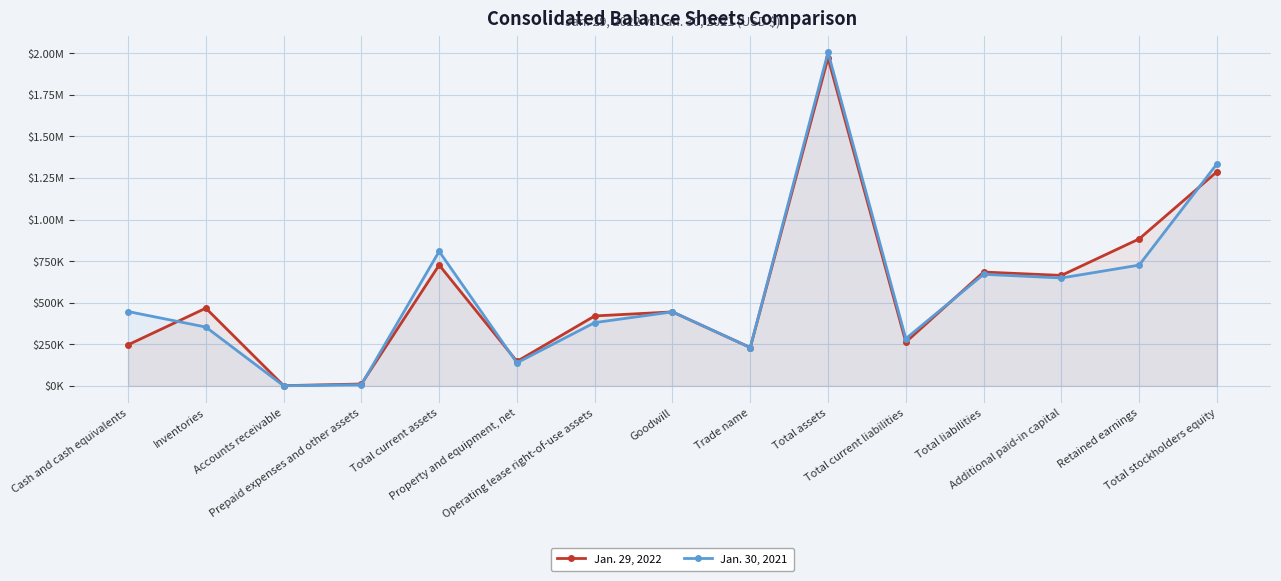

What is the sum of the Jan. 30, 2021 values at Trade name and Property and equipment, net?

369271